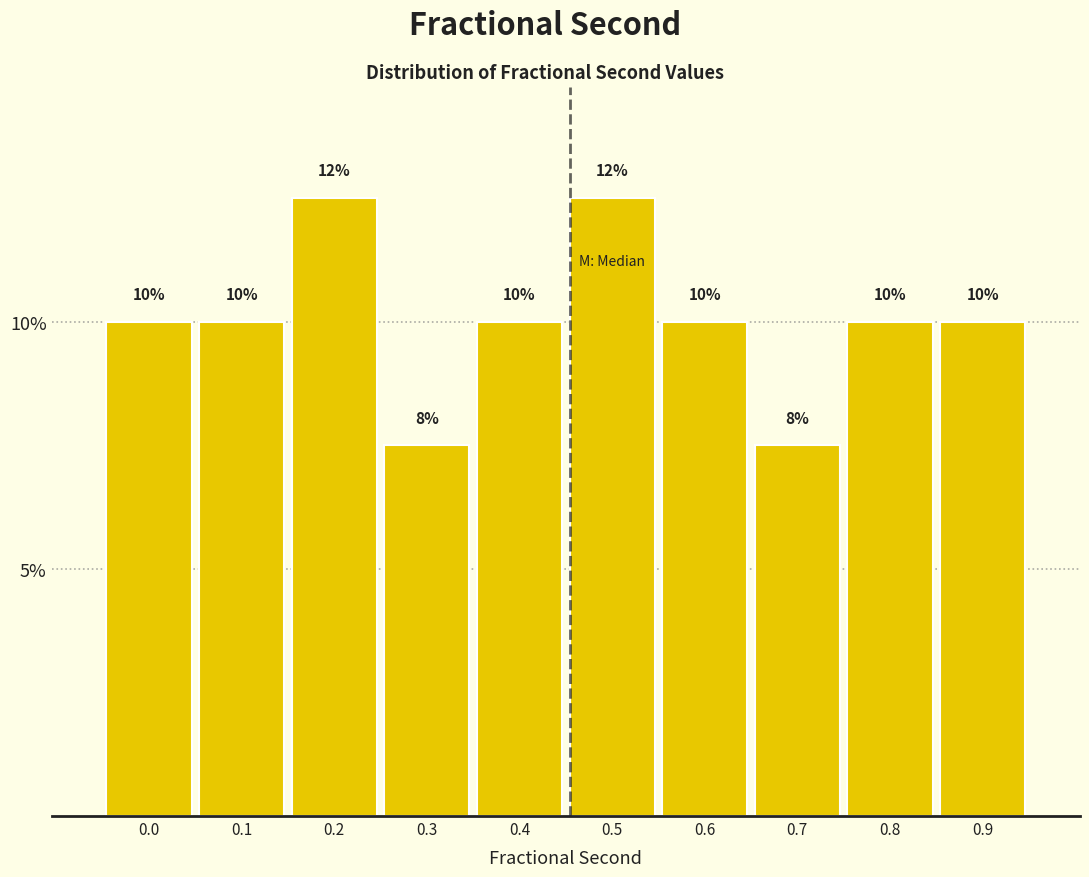

What is the maximum value shown in the chart?

12.5